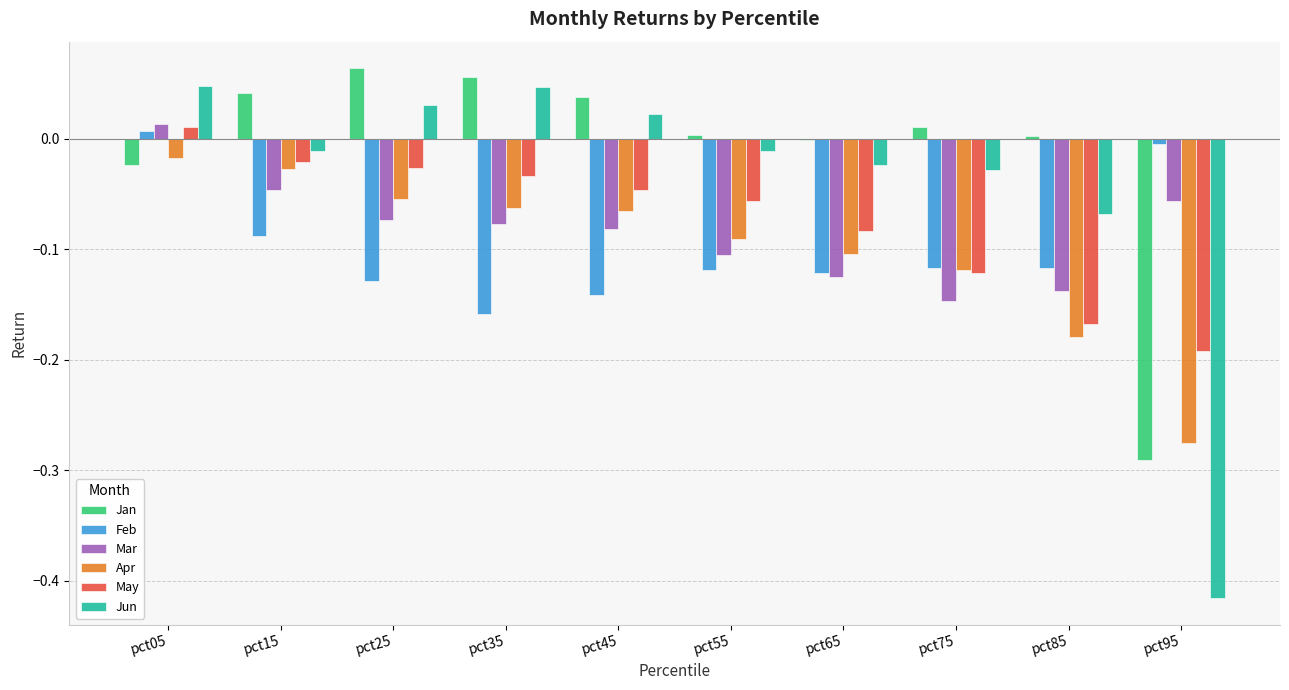

What is the spread (max minus min) of values at pct85?

0.2